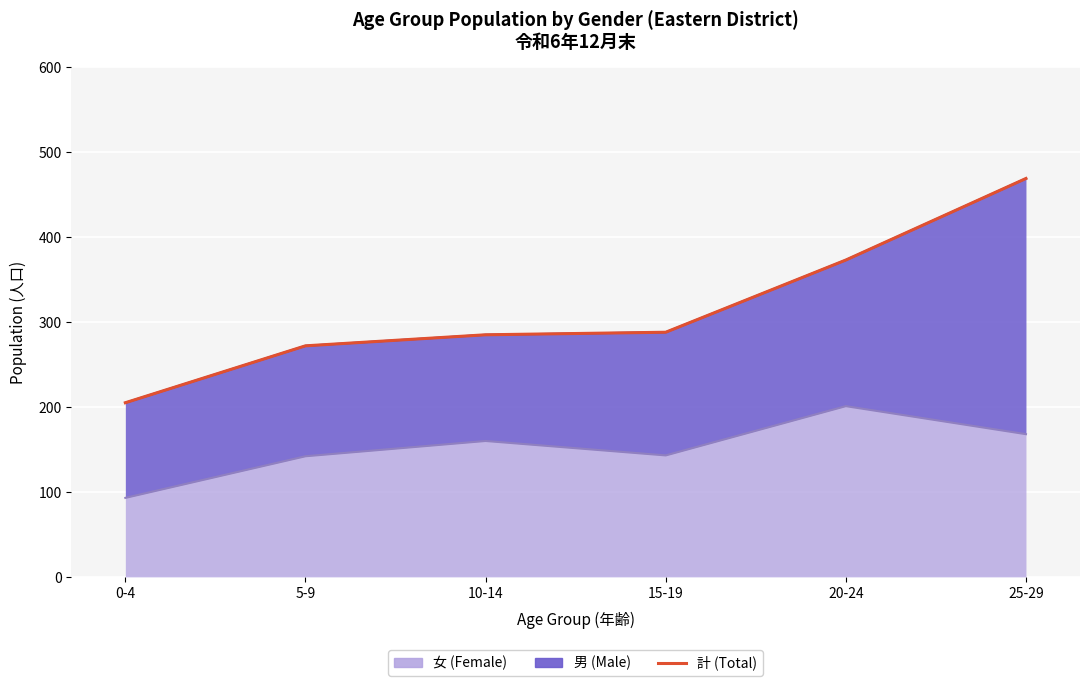

What is the sum of all values?

1892